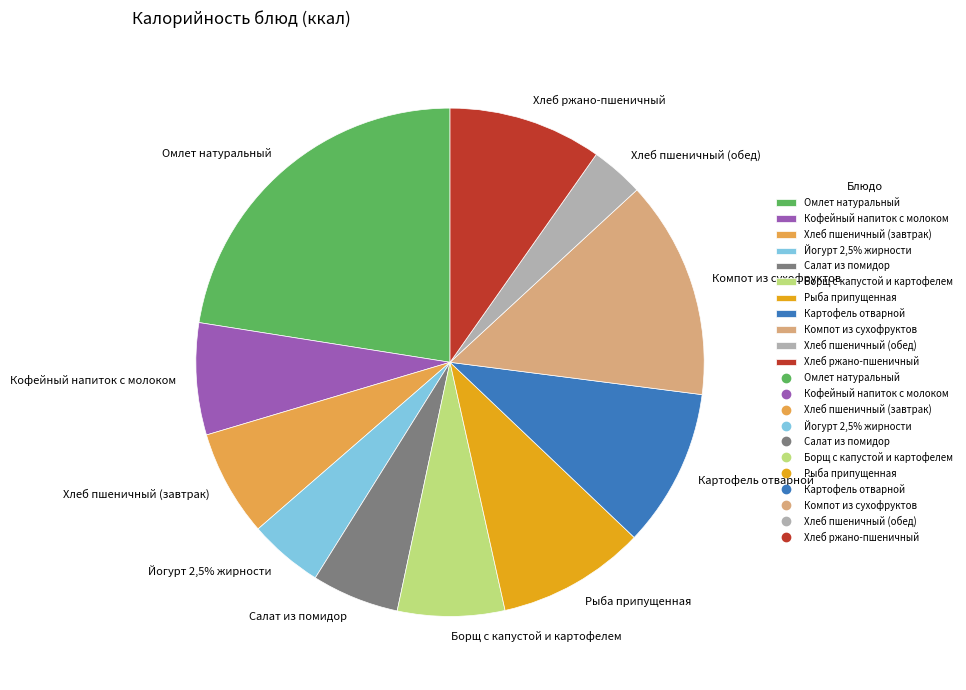

Is it true that Йогурт 2,5% жирности is 5% of the pie?

True